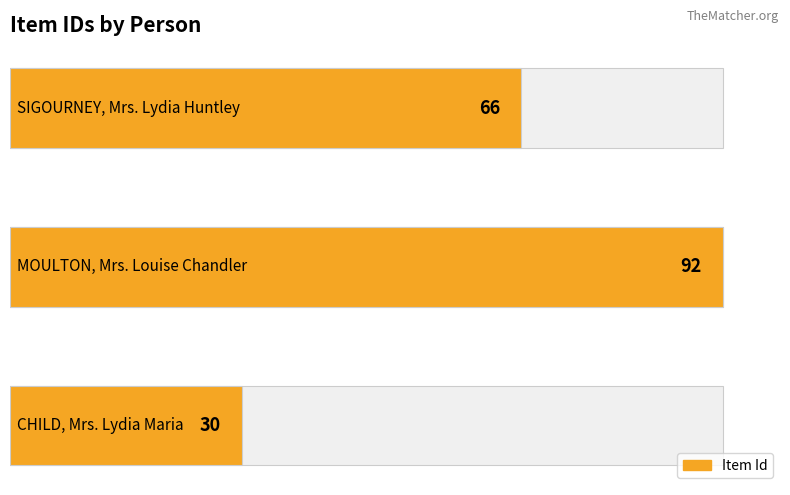

Reading right to left, what are all the values shown in this chart?

66	92	30